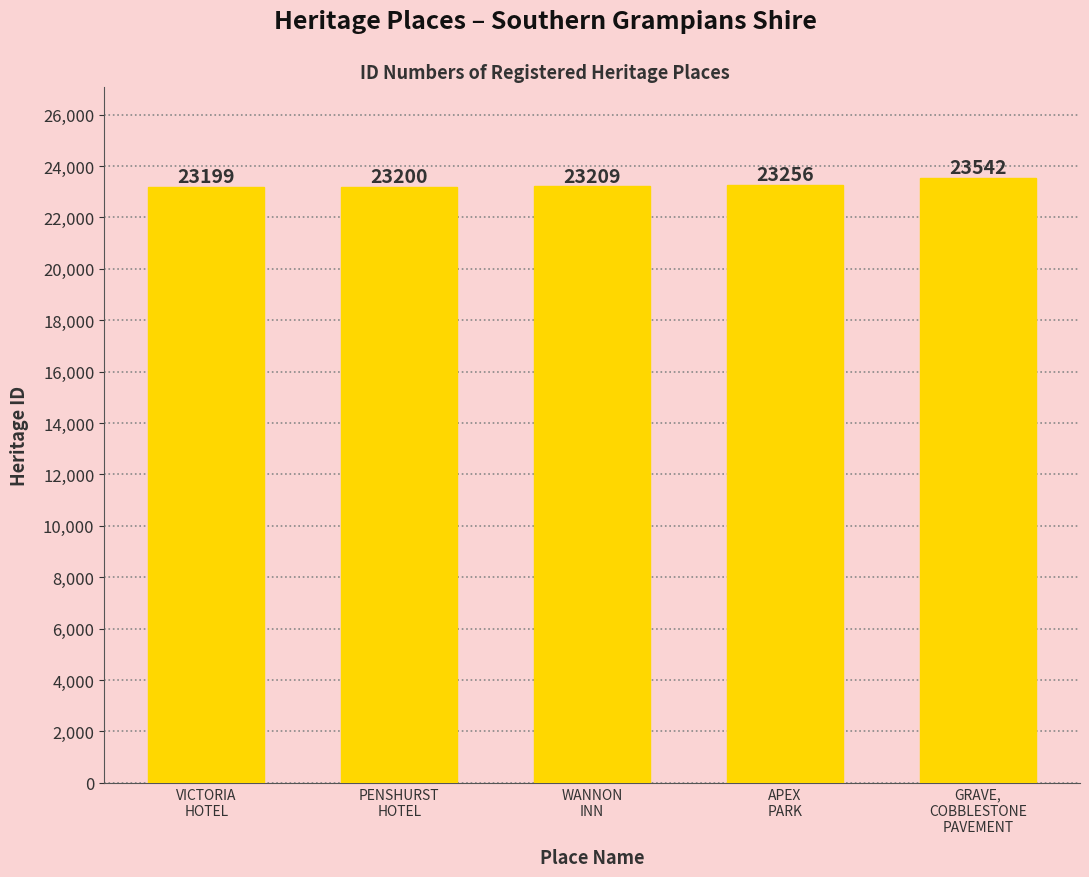

Which has a higher value, APEX
PARK or PENSHURST
HOTEL?

APEX
PARK